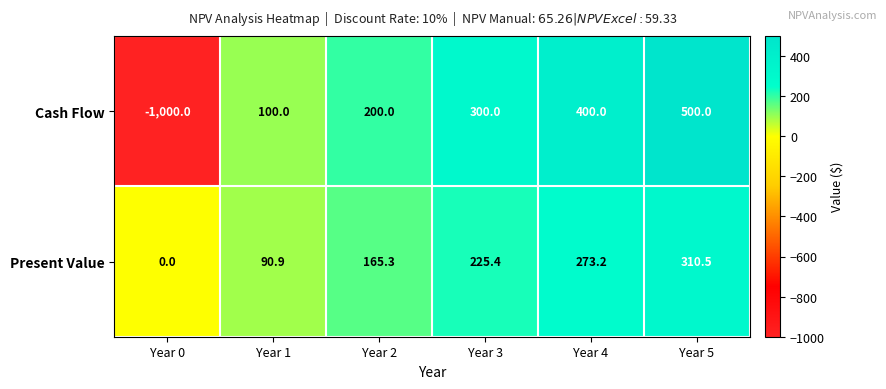

What is the difference between the second highest and minimum values in the Cash Flow series?

1400.0